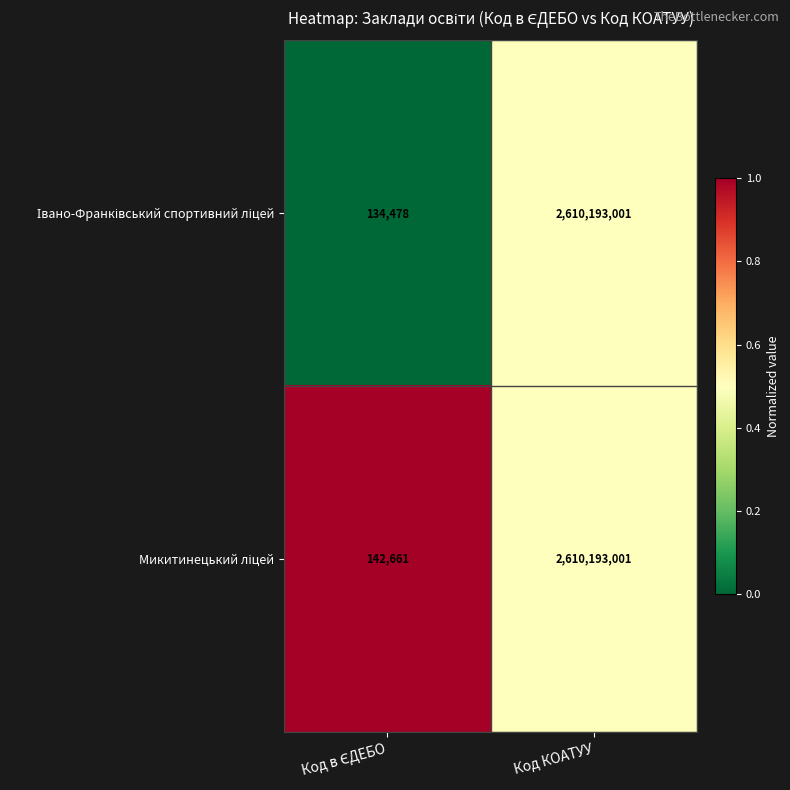

What is the minimum value shown in the chart?

134478